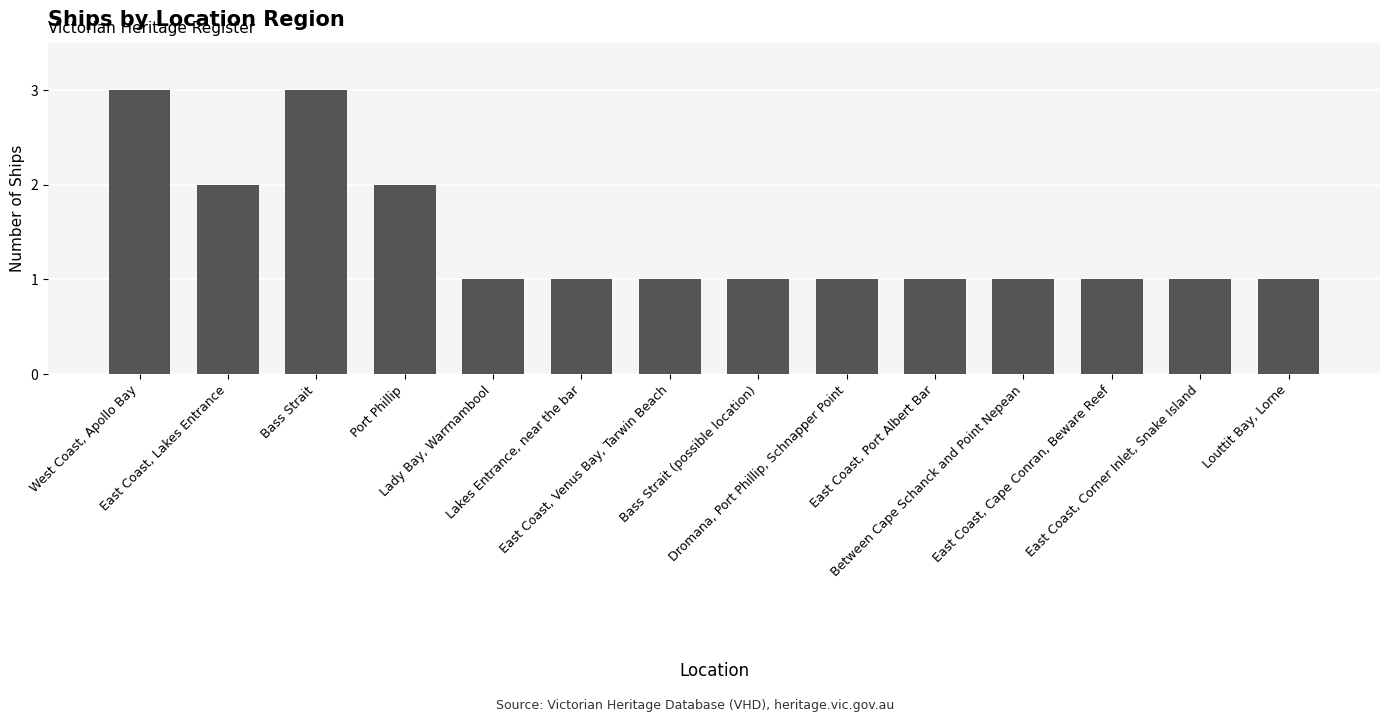

What is the sum of all values?

20